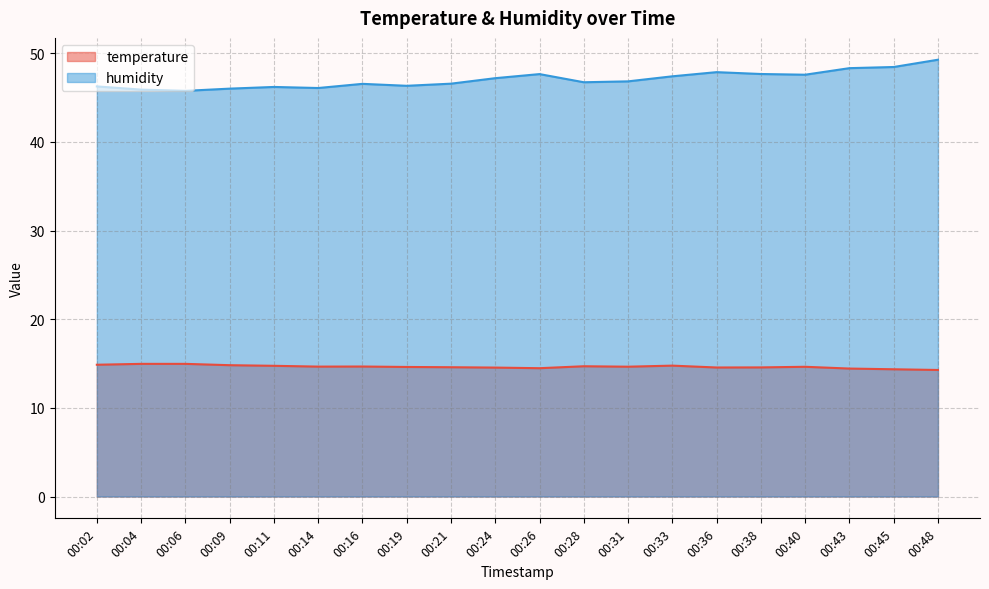

Where is the first local minimum for temperature?

00:14